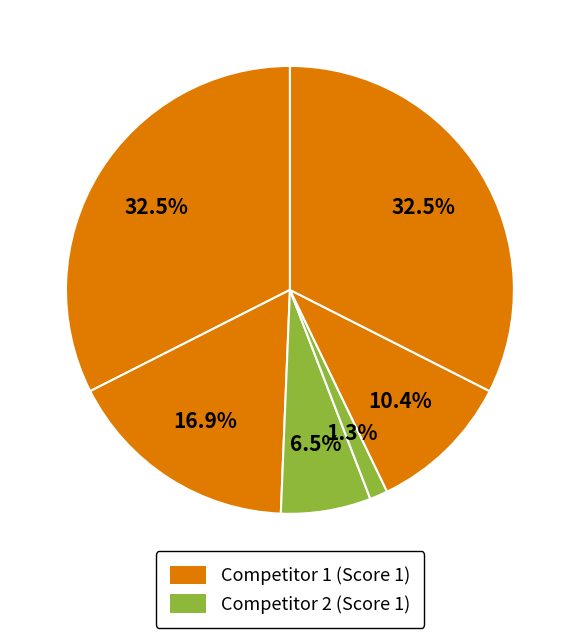

Count the number of slices in the pie.

6